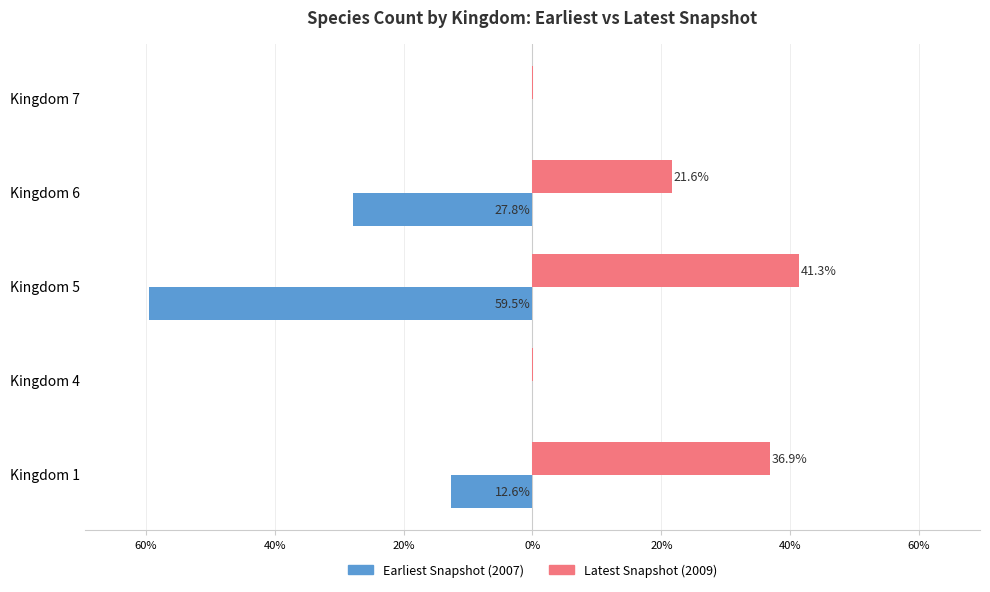

What are all the series names shown in the legend?

Earliest Snapshot (2007), Latest Snapshot (2009)